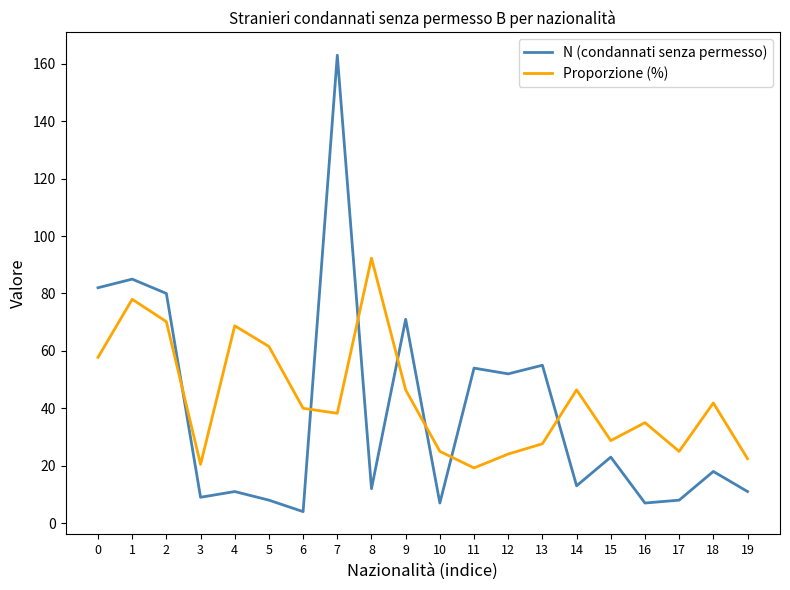

What is the difference between the second highest and second lowest values in the Proporzione (%) series?

57.5